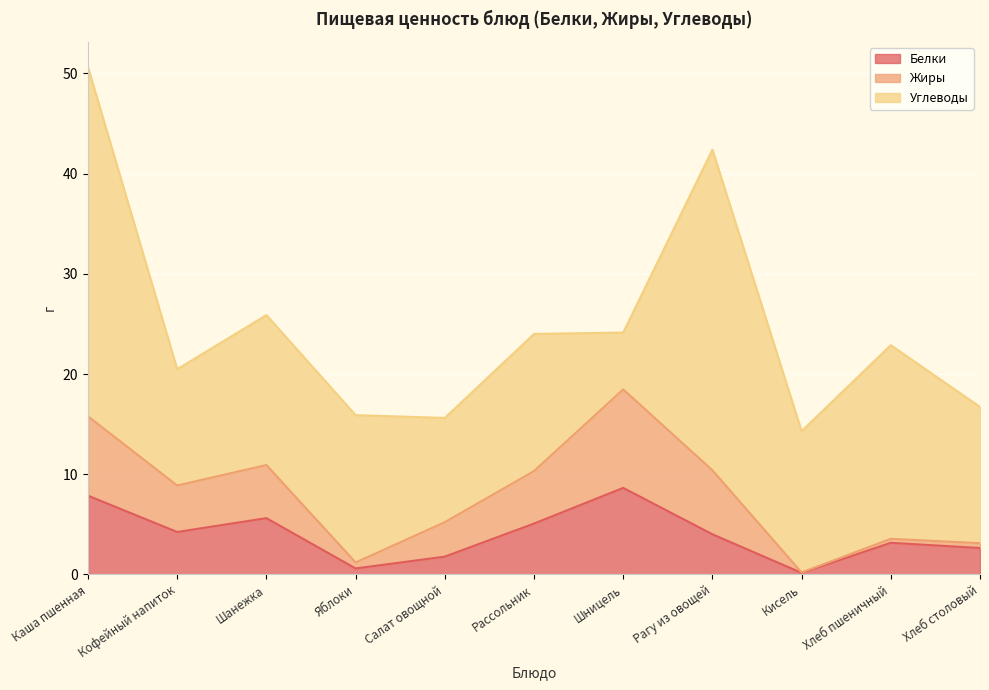

What is the approximate value of Белки at Шницель?

8.6